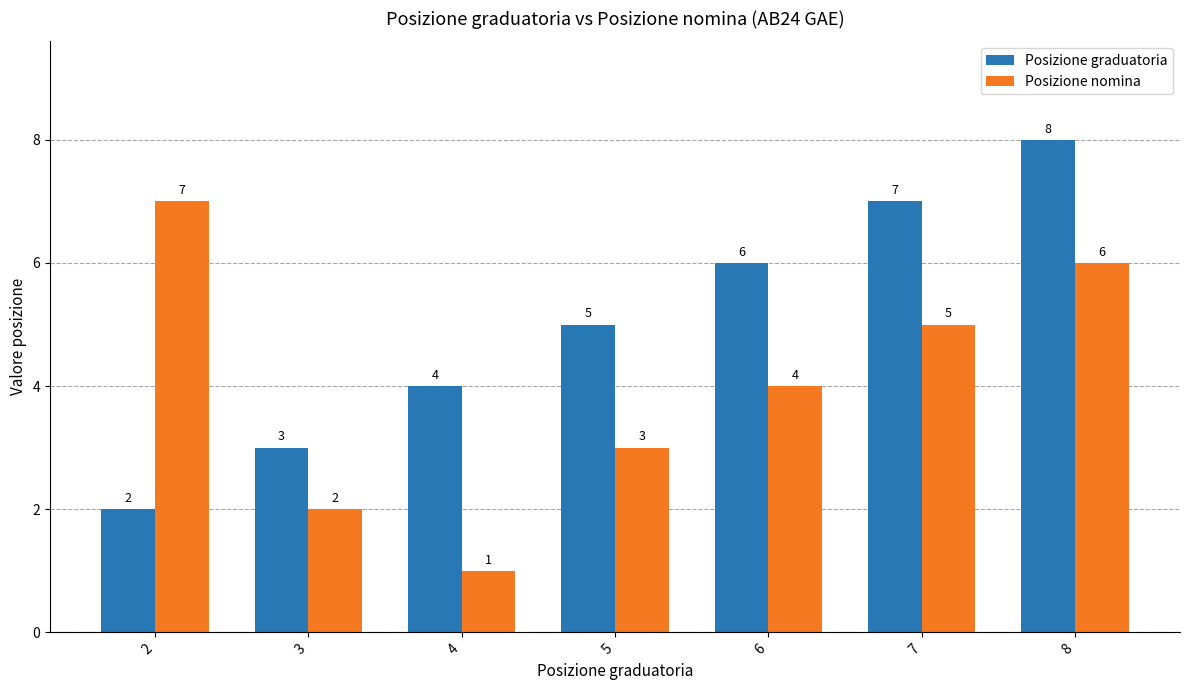

What is the average value of the Posizione graduatoria series?

5